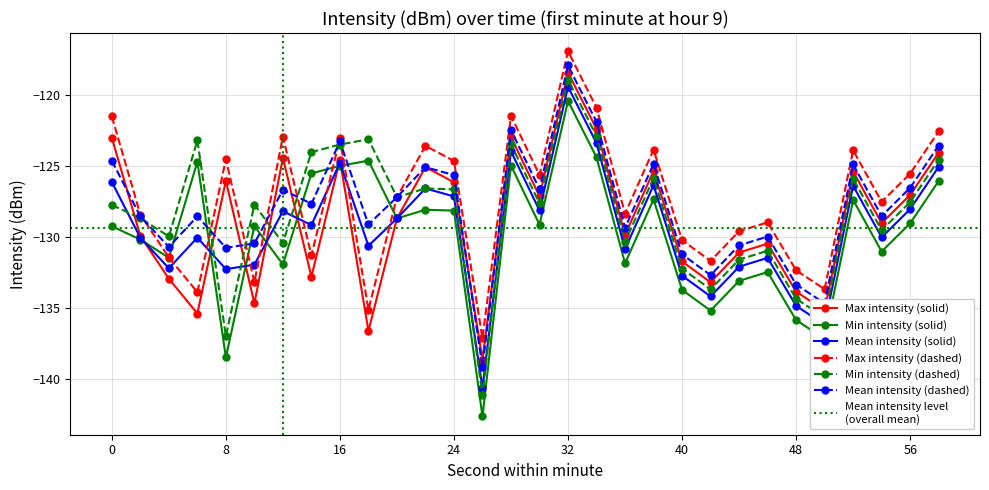

Is the value of intensity_mean at 36 greater than the value of intensity_max at 44?

Yes